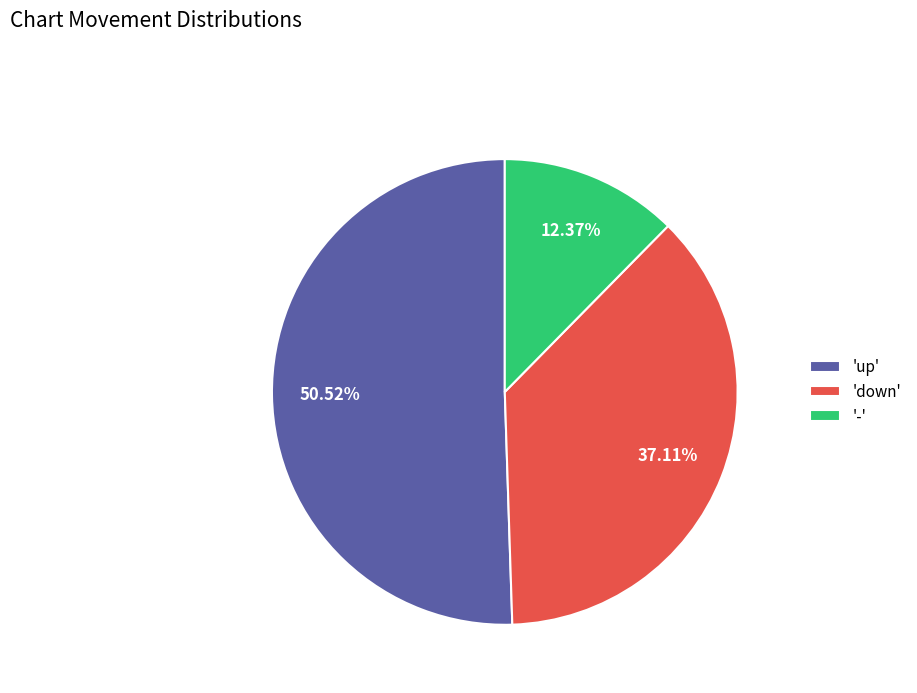

Do 'down' and 'up' together represent more than half of the pie?

Yes